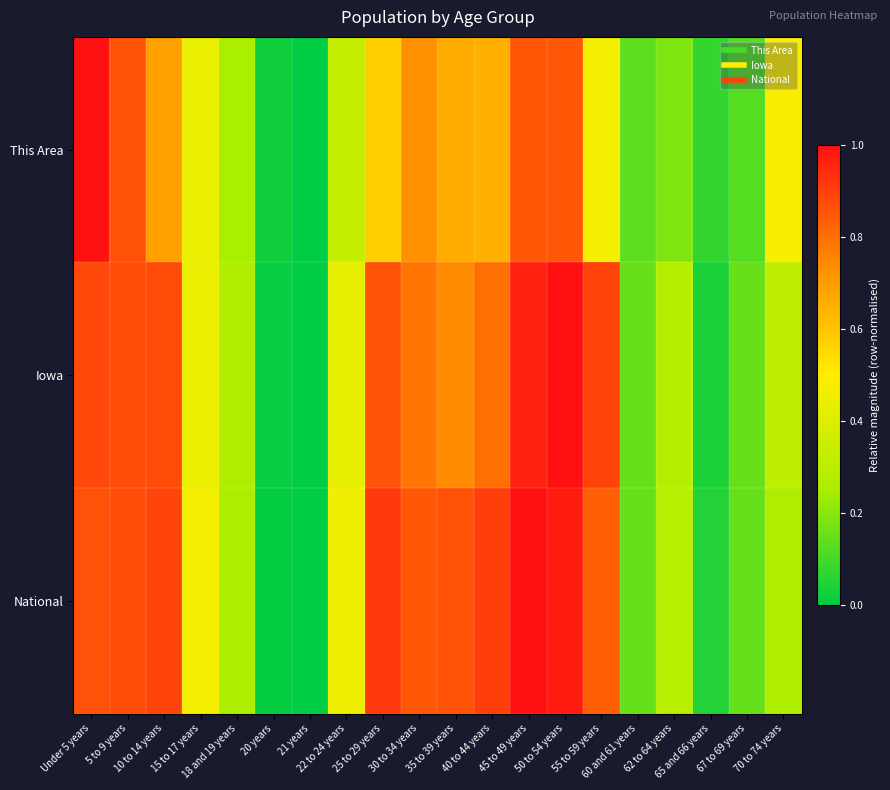

Reading right to left, list all the values displayed in this chart.

This Area: 70 to 74 years=0.5	67 to 69 years=0.1	65 and 66 years=0.1	62 to 64 years=0.2	60 and 61 years=0.1	55 to 59 years=0.5	50 to 54 years=0.8	45 to 49 years=0.8	40 to 44 years=0.7	35 to 39 years=0.7	30 to 34 years=0.7	25 to 29 years=0.6	22 to 24 years=0.3	21 years=0.0	20 years=0.0	18 and 19 years=0.2	15 to 17 years=0.4	10 to 14 years=0.7	5 to 9 years=0.9	Under 5 years=1.0
Iowa: 70 to 74 years=0.3	67 to 69 years=0.2	65 and 66 years=0.0	62 to 64 years=0.3	60 and 61 years=0.2	55 to 59 years=0.9	50 to 54 years=1.0	45 to 49 years=1.0	40 to 44 years=0.8	35 to 39 years=0.7	30 to 34 years=0.8	25 to 29 years=0.9	22 to 24 years=0.4	21 years=0.0	20 years=0.0	18 and 19 years=0.3	15 to 17 years=0.4	10 to 14 years=0.9	5 to 9 years=0.9	Under 5 years=0.9
National: 70 to 74 years=0.3	67 to 69 years=0.2	65 and 66 years=0.1	62 to 64 years=0.3	60 and 61 years=0.2	55 to 59 years=0.8	50 to 54 years=1.0	45 to 49 years=1.0	40 to 44 years=0.9	35 to 39 years=0.9	30 to 34 years=0.9	25 to 29 years=0.9	22 to 24 years=0.5	21 years=0.0	20 years=0.0	18 and 19 years=0.3	15 to 17 years=0.5	10 to 14 years=0.9	5 to 9 years=0.9	Under 5 years=0.9